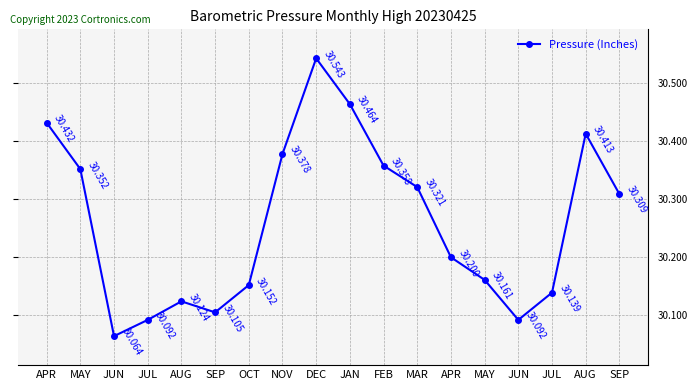

Which has a higher value, NOV or FEB?

NOV